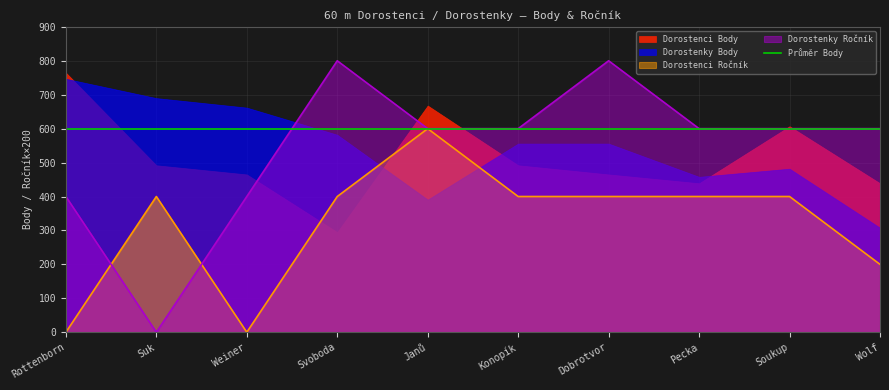

What position from the left is Dobrotvor?

7